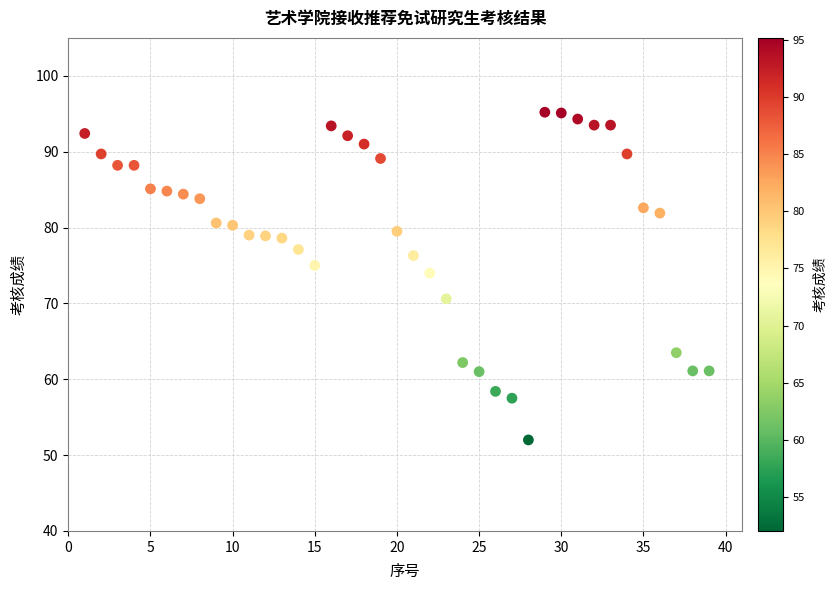

What is the range of X values (max minus min)?

38.0